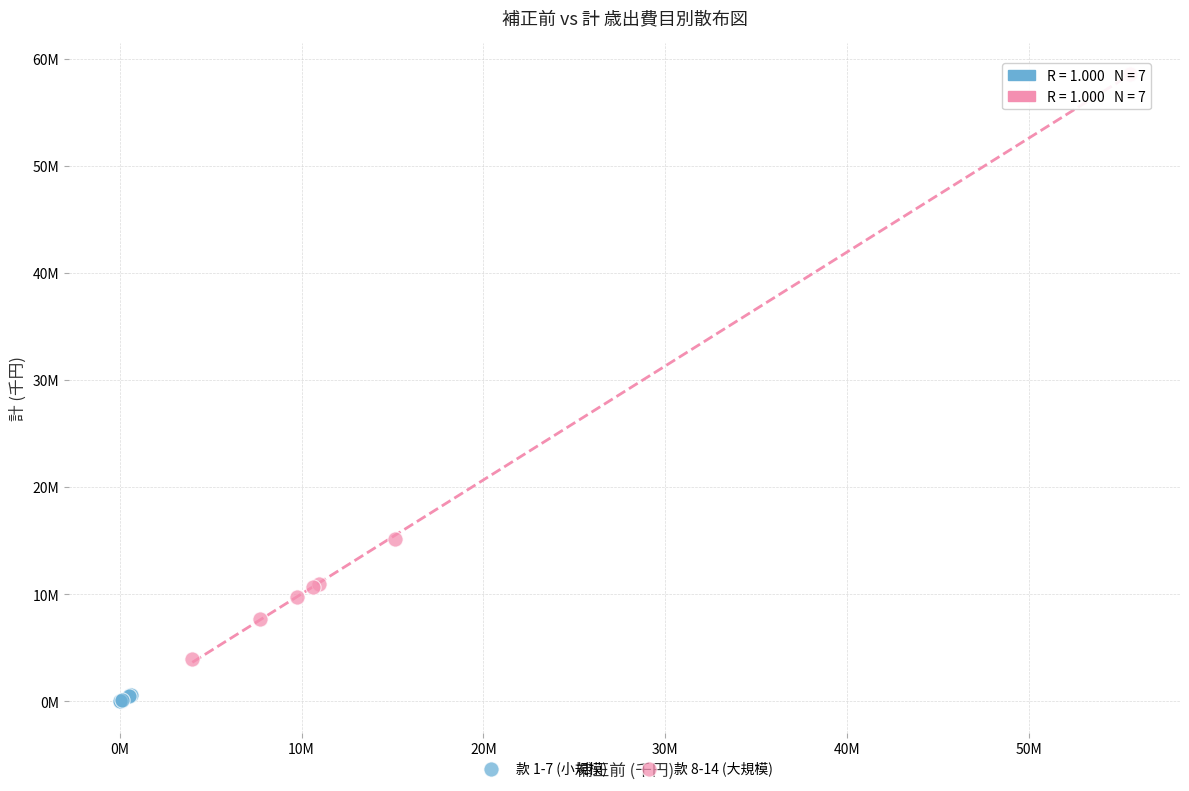

What are all the series names shown in the legend?

款 1-7 (小規模), 款 8-14 (大規模)